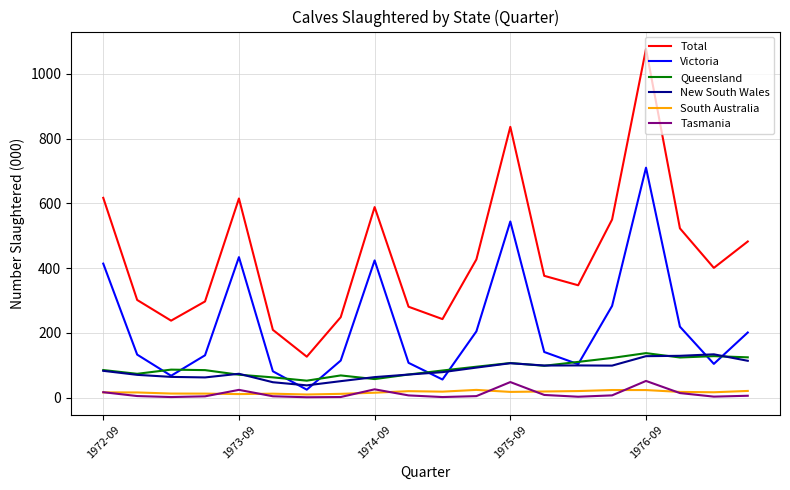

Which series has the largest range (max minus min)?

Total